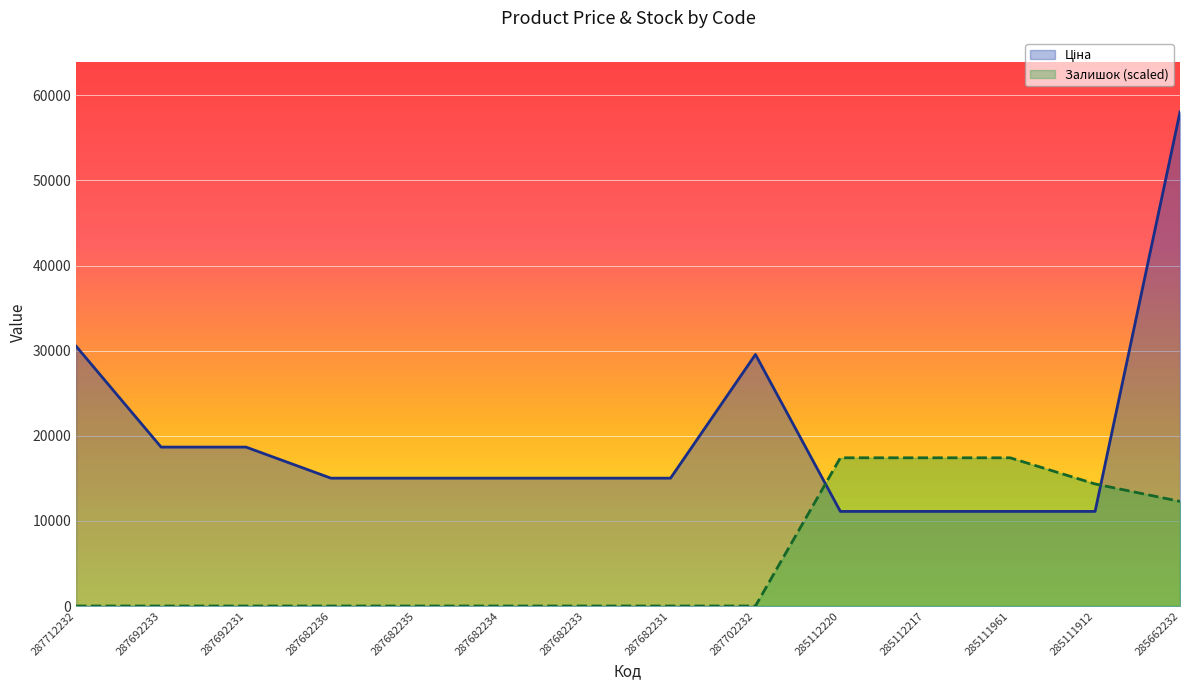

What is the total value across all series at 285112220?

28524.7